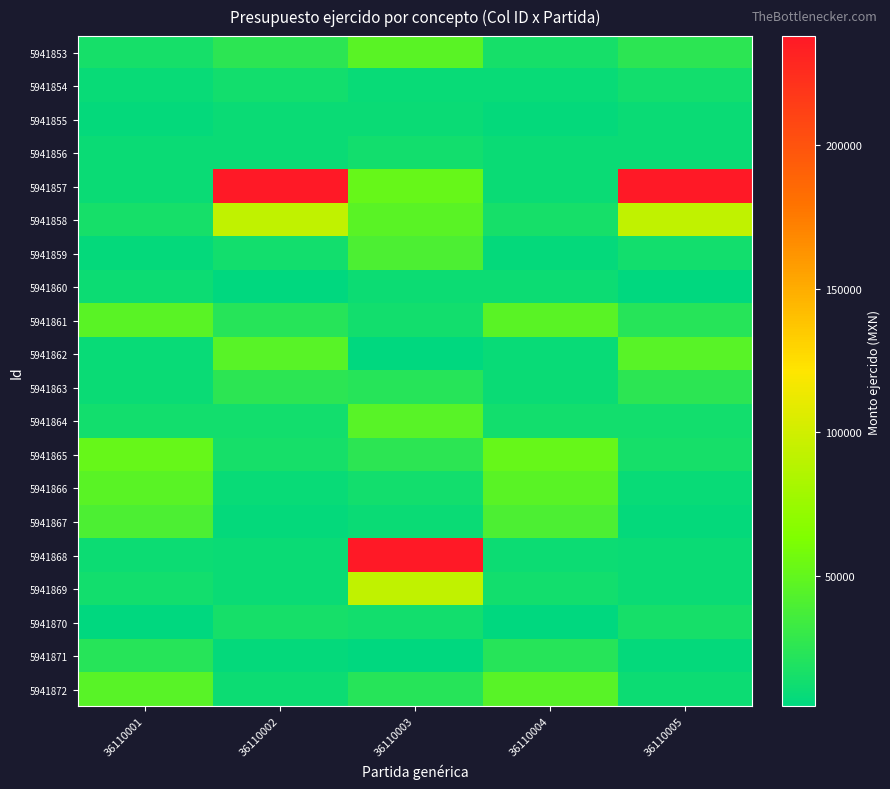

At how many categories does at least one series exceed 82199?

3